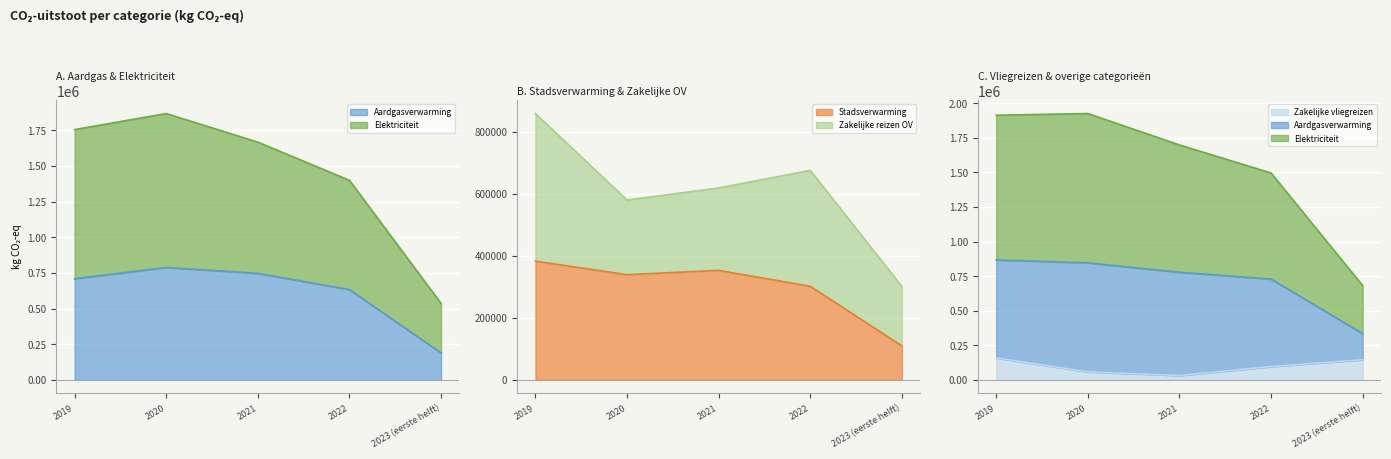

Between 2019 and 2021, which series saw the biggest shift?

Elektriciteit